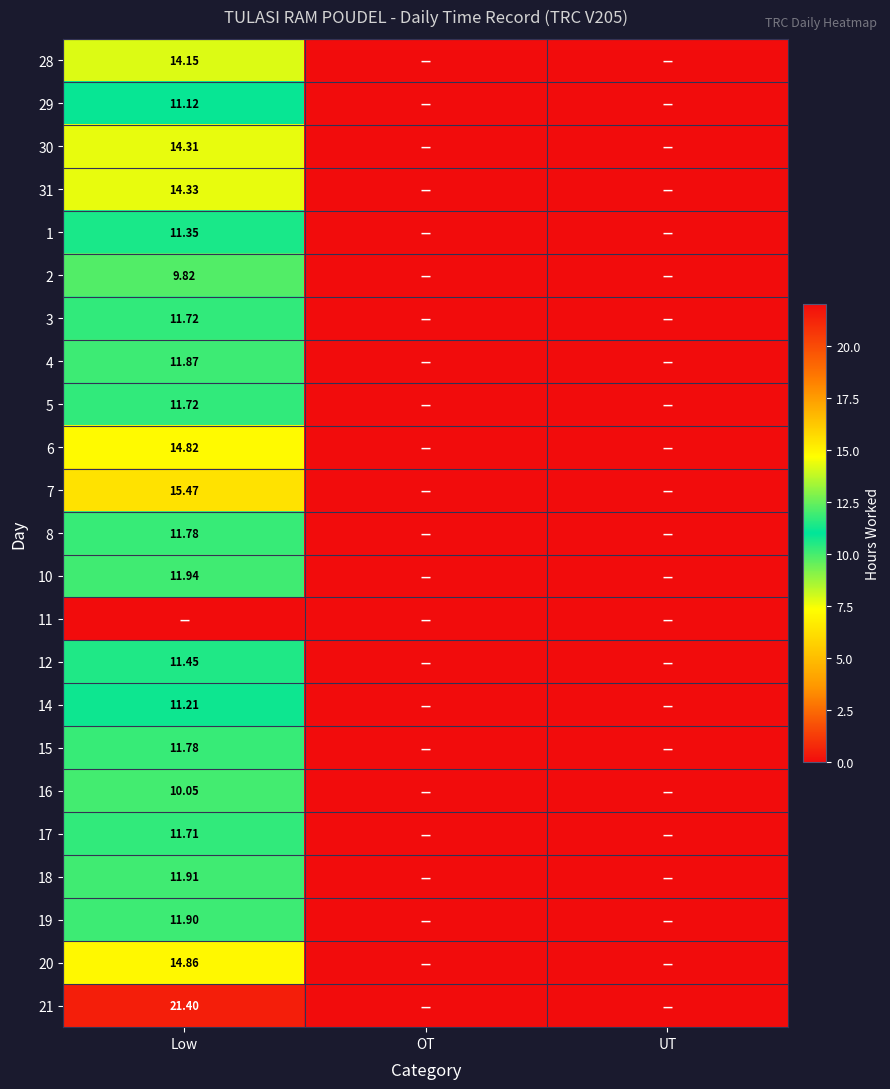

Where is 18 nearest to the value 5?

OT